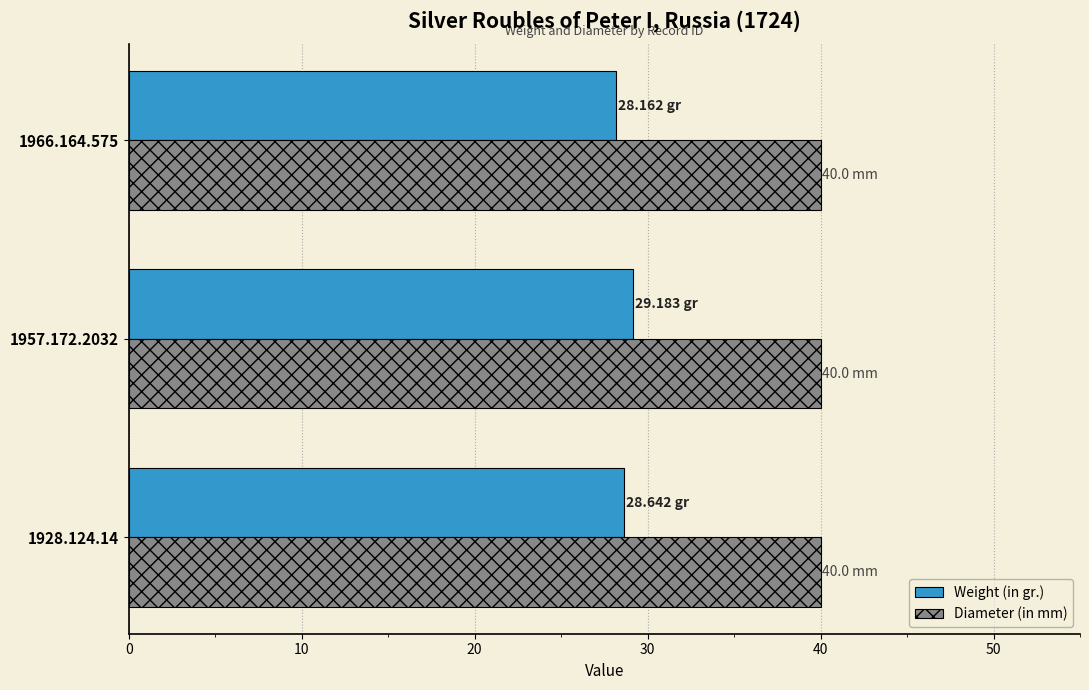

List the series in order of their overall mean, highest first.

Diameter (in mm), Weight (in gr.)